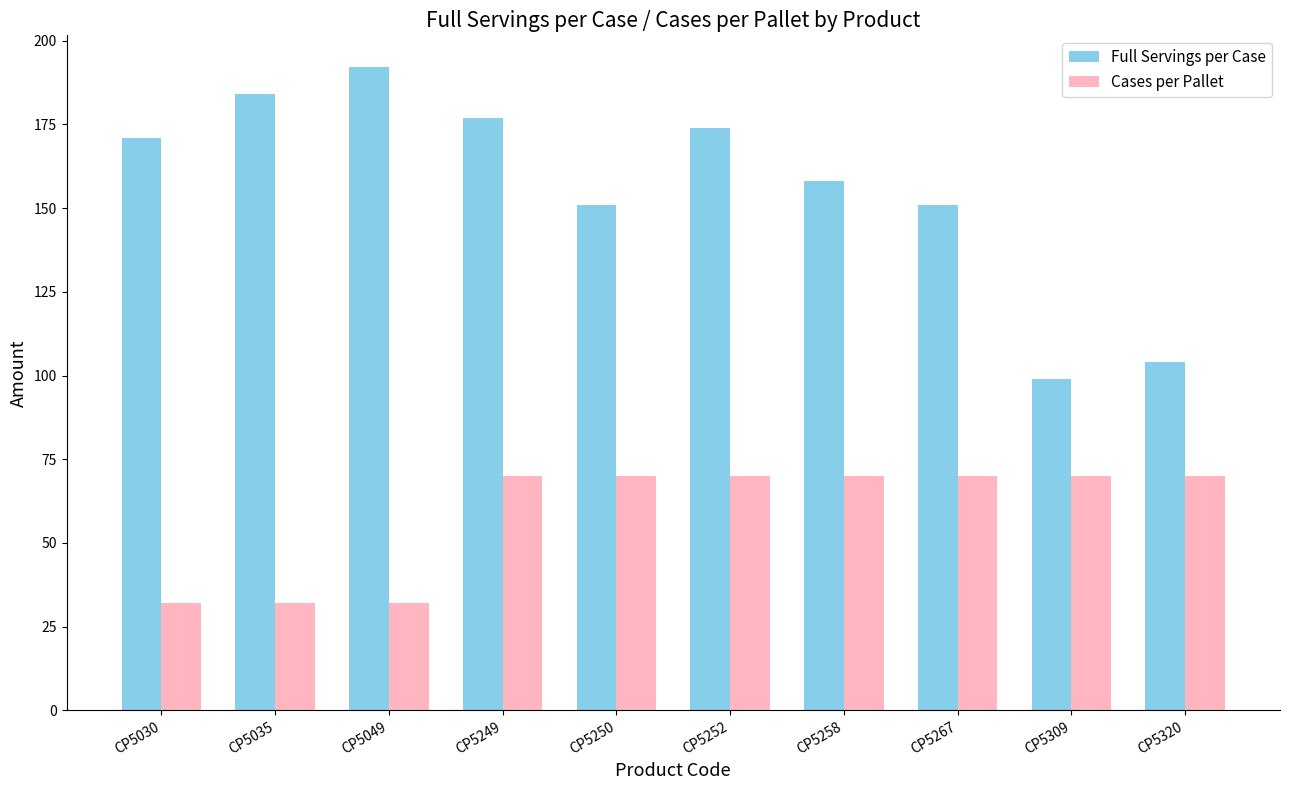

Reading left to right, extract all data points from this chart.

Full Servings per Case: CP5030=171	CP5035=184	CP5049=192	CP5249=177	CP5250=151	CP5252=174	CP5258=158	CP5267=151	CP5309=99	CP5320=104
Cases per Pallet: CP5030=32	CP5035=32	CP5049=32	CP5249=70	CP5250=70	CP5252=70	CP5258=70	CP5267=70	CP5309=70	CP5320=70